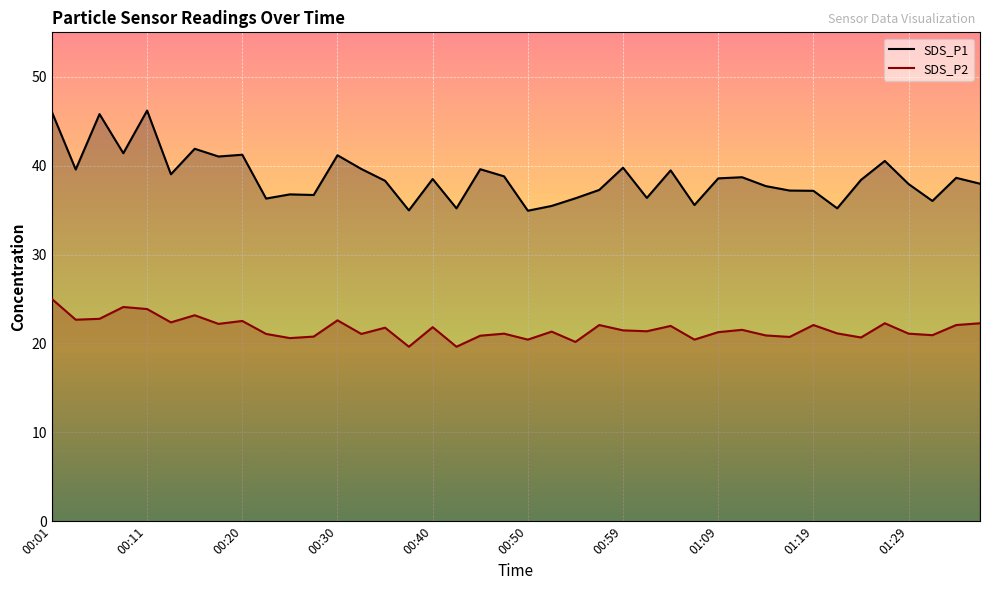

What is the value of the SDS_P2 point at the 15th from the left?

21.8